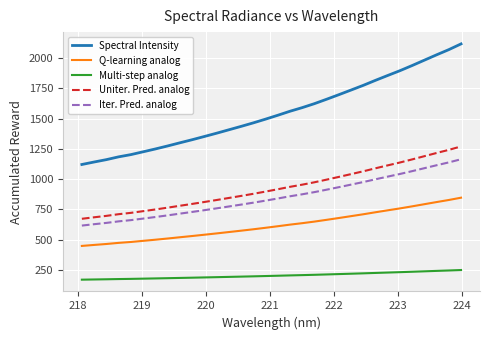

List the series in order of their peak value, lowest first.

Multi-step analog, Q-learning analog, Iter. Pred. analog, Uniter. Pred. analog, Spectral Intensity